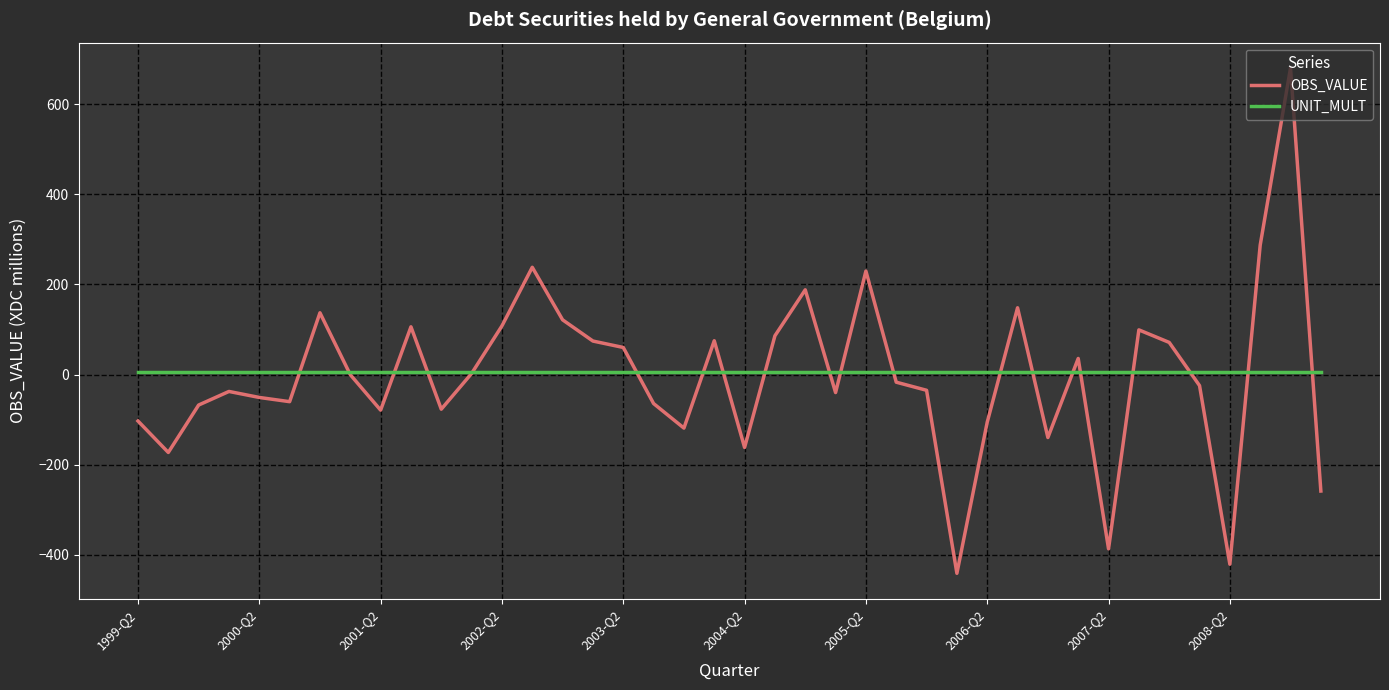

Rank the series by their maximum value, from lowest to highest.

UNIT_MULT, OBS_VALUE